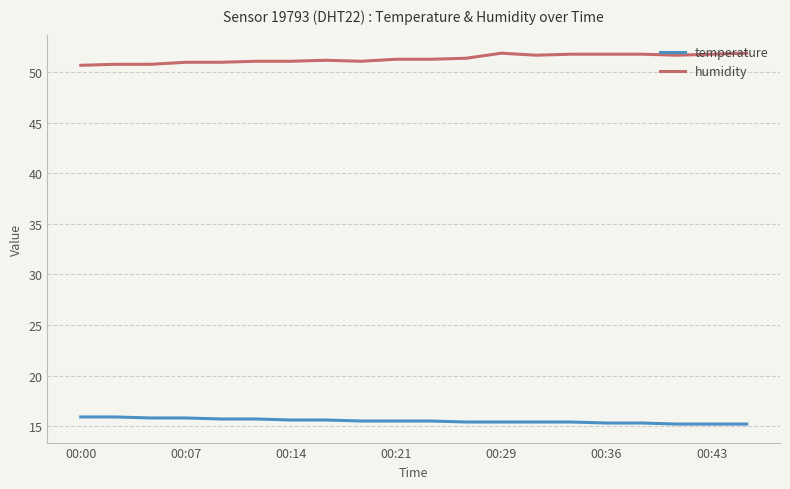

List the series in order of their peak value, lowest first.

temperature, humidity